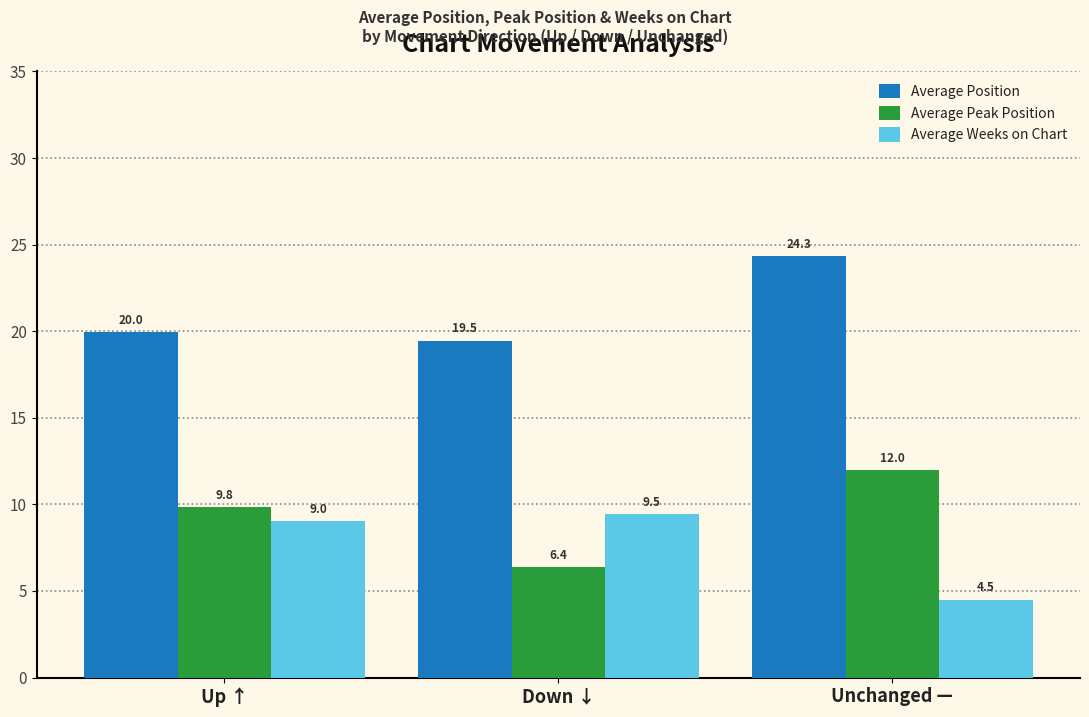

What is the label of the 1st bar from the right?

Unchanged —